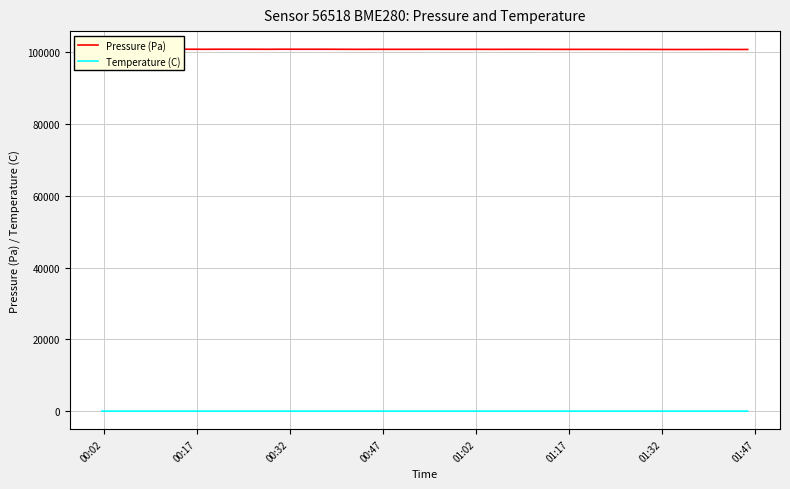

List the series in order of their overall mean, highest first.

Pressure (Pa), Temperature (C)